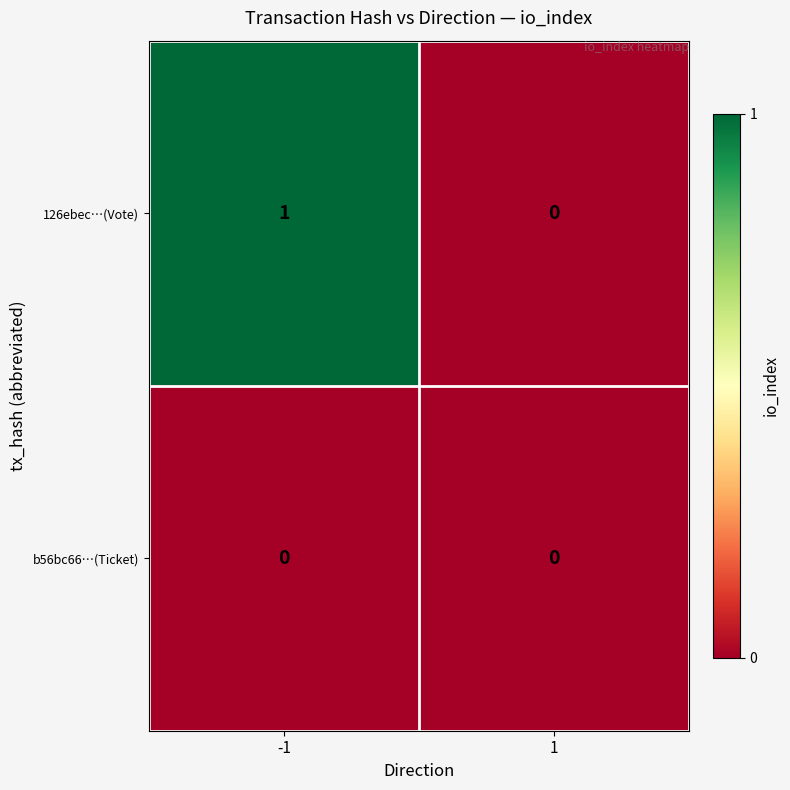

At which category is the sum across all series the highest?

-1